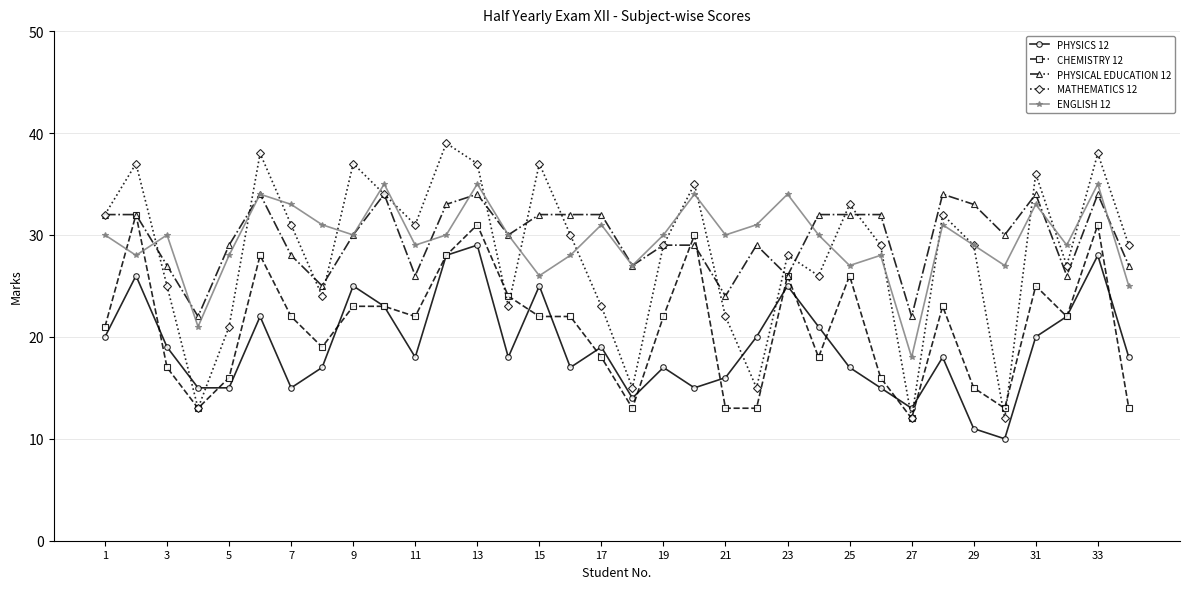

Count the number of data series in this chart.

5